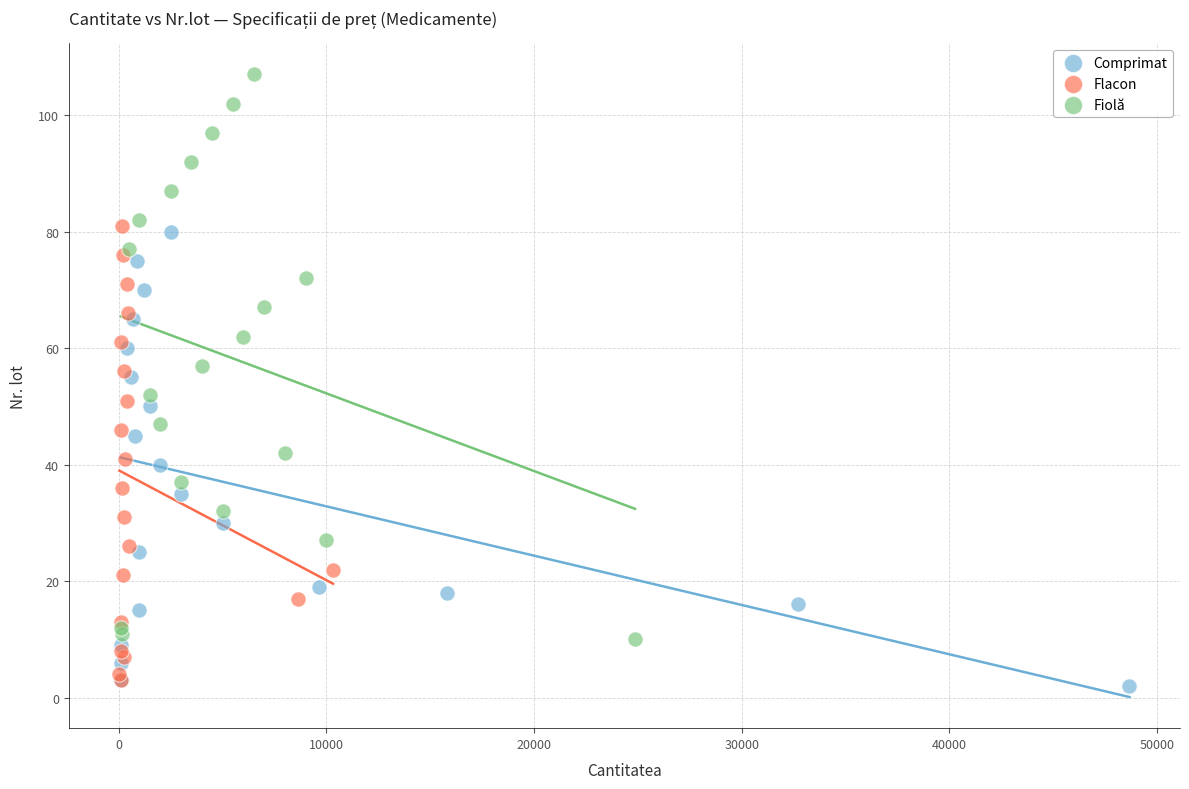

Which series reaches the maximum Y coordinate?

Fiolă